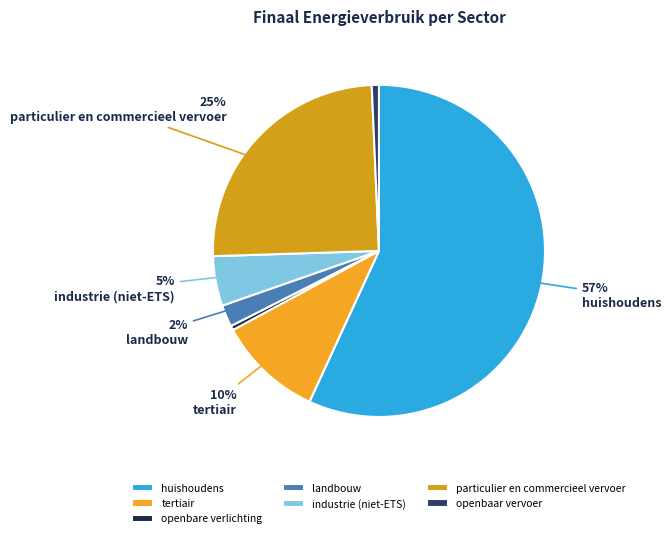

How many slices are in this pie chart?

7